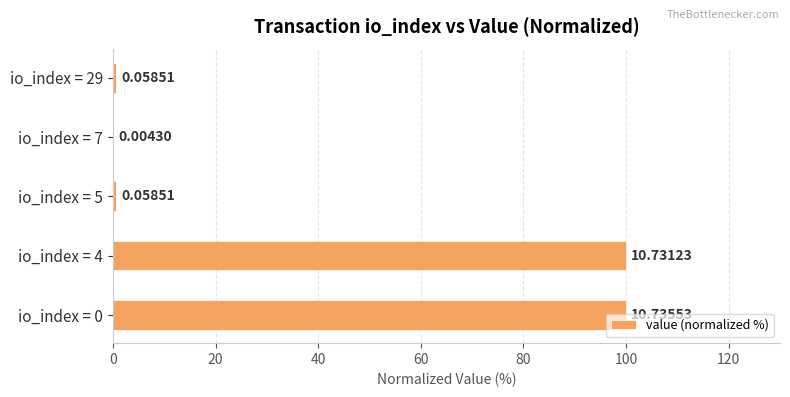

Between io_index = 7 and io_index = 4, which is larger?

io_index = 4